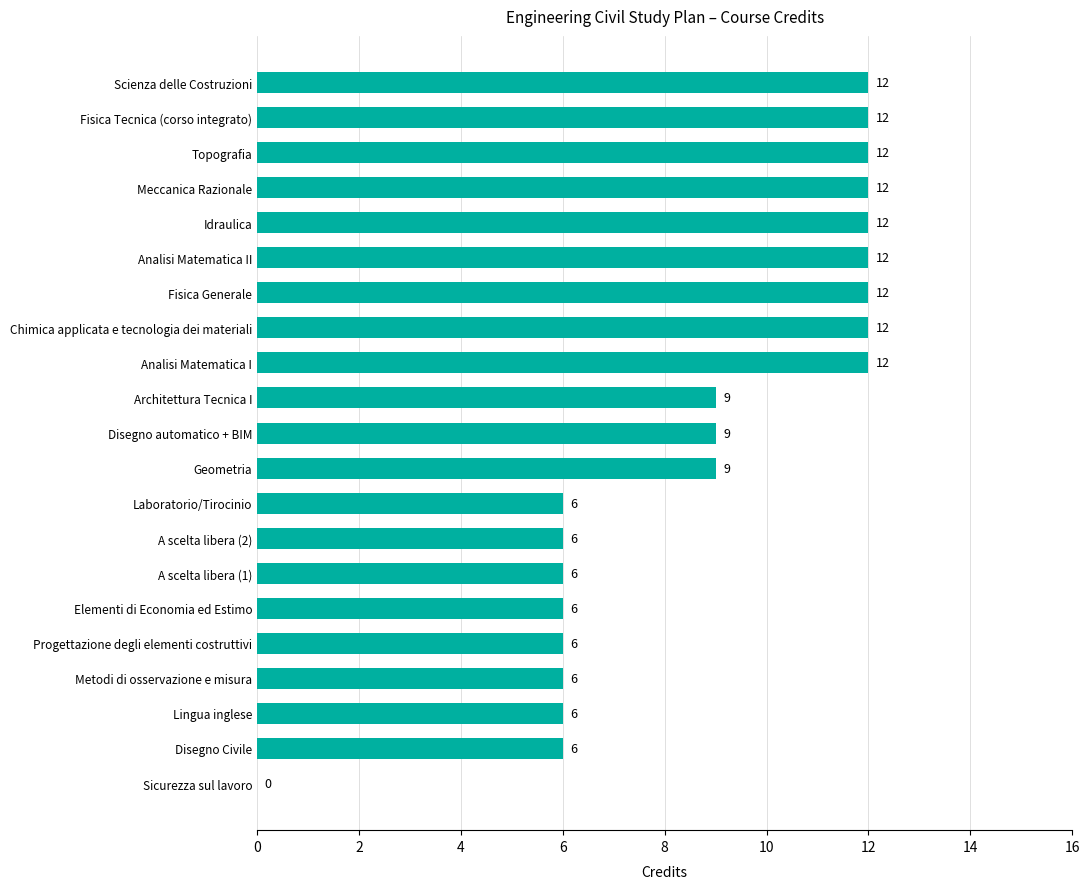

How many values are above zero?

20